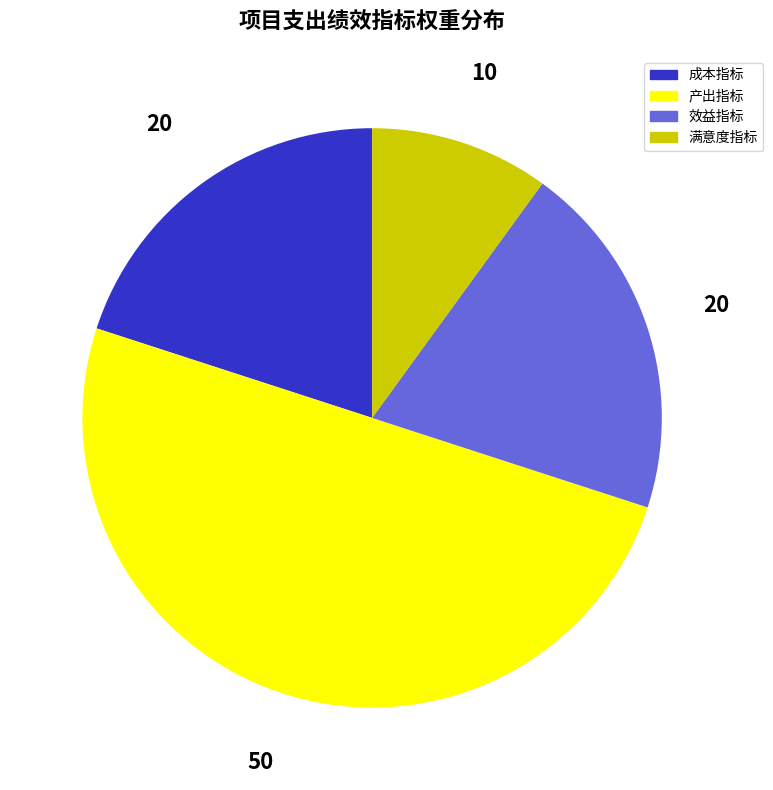

What is the largest slice in the pie chart?

产出指标